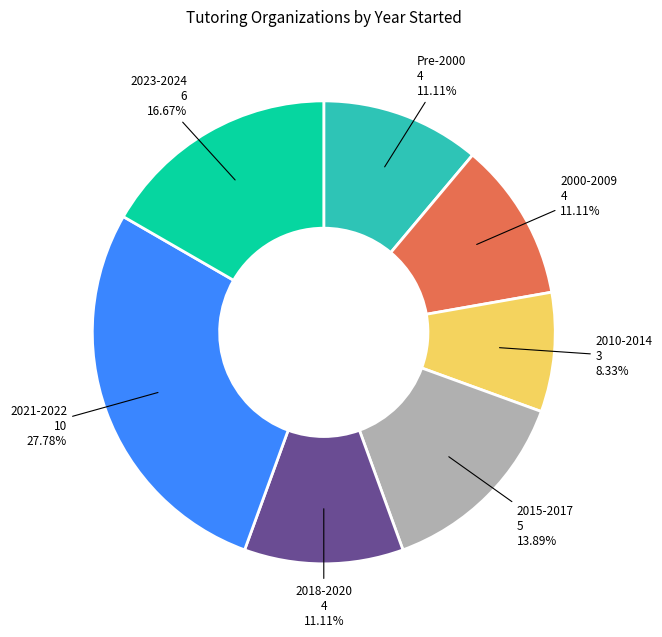

To the nearest percent, what percentage of the pie is 2010-2014?

8%